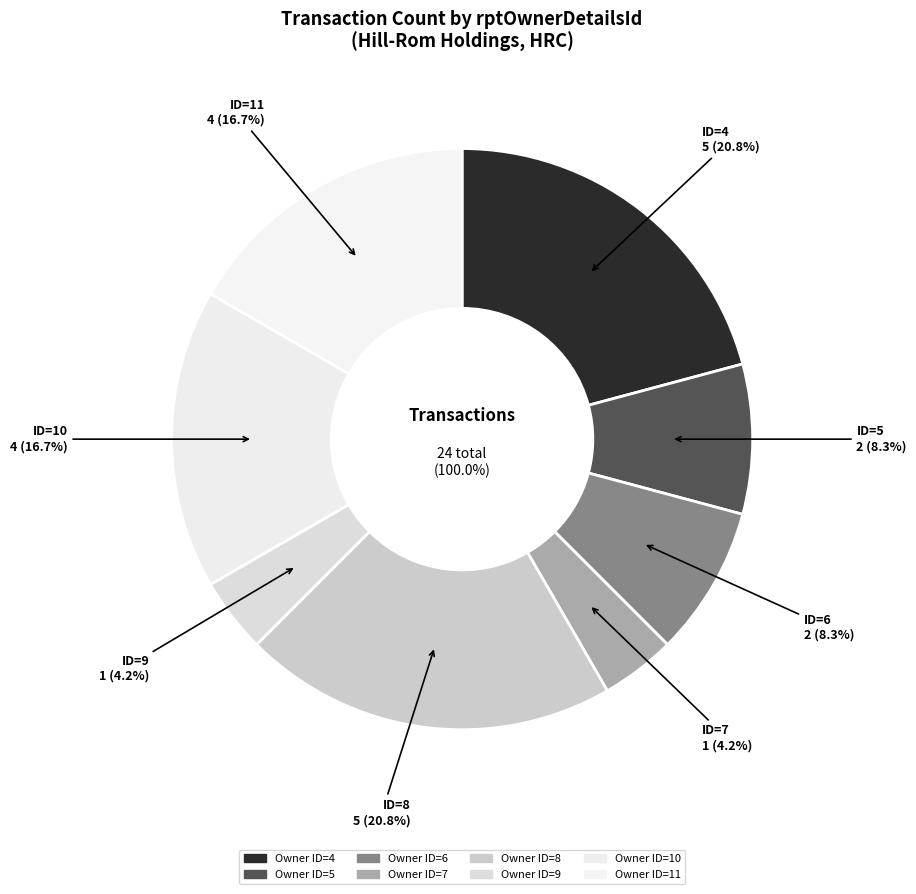

To the nearest percent, what is the average slice percentage?

12%